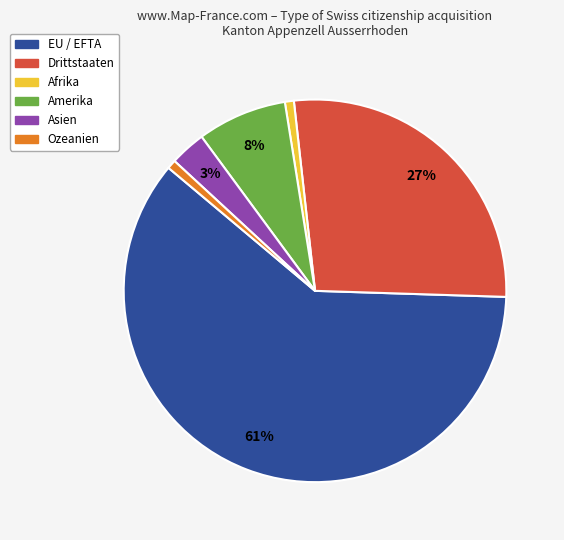

The Amerika slice represents 8% of the pie. True or false?

True